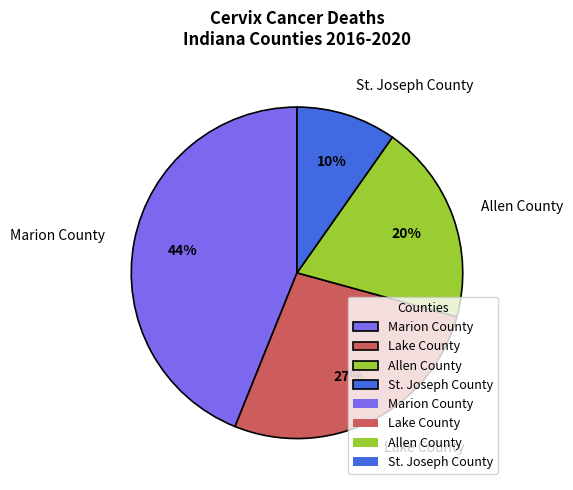

Between St. Joseph County and Lake County, which is larger?

Lake County